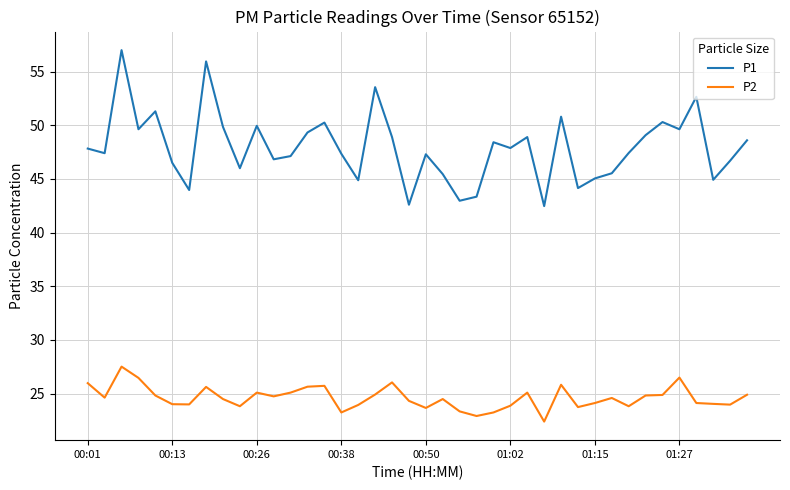

List the series in order of their peak value, lowest first.

P2, P1